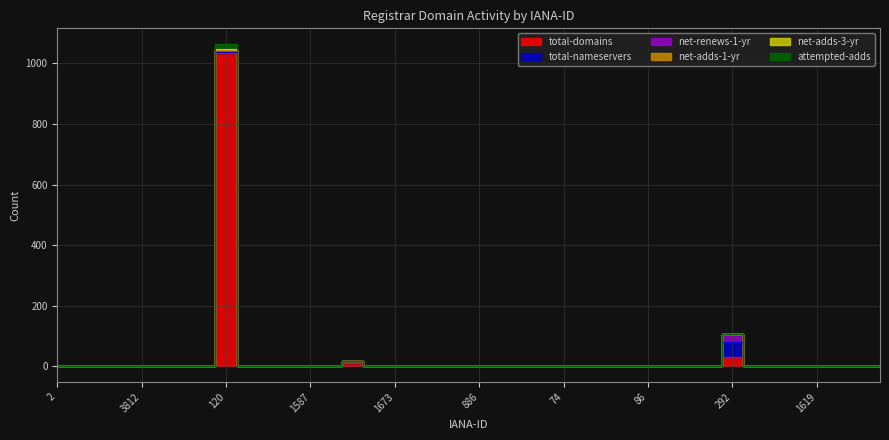

What is the difference between the highest and lowest values at 1621?

6